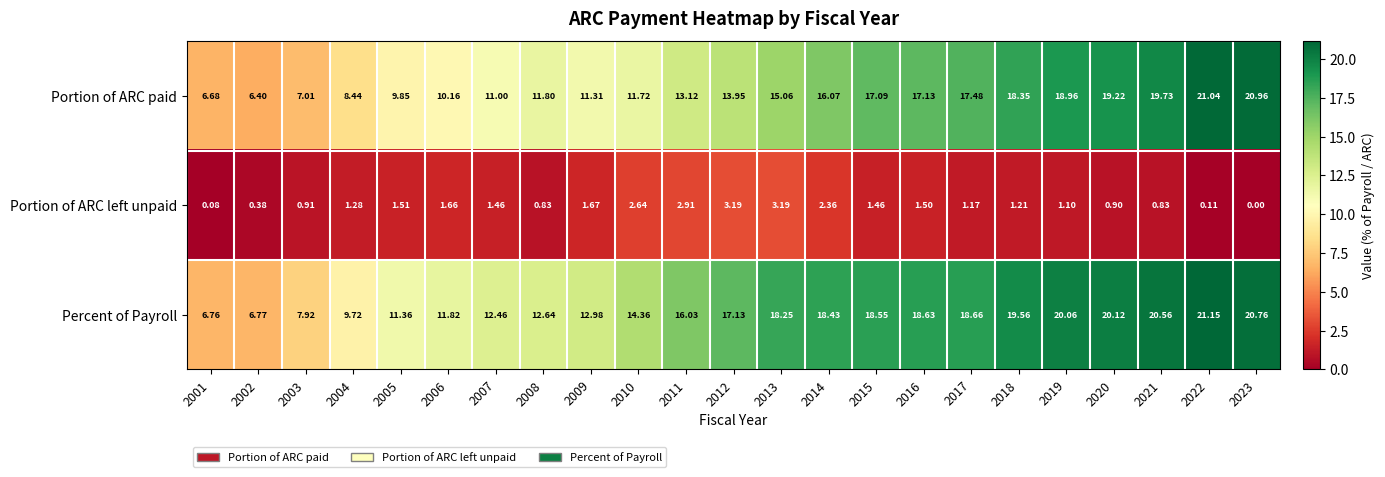

Is the value of Portion of ARC paid at 2007 greater than the value of Percent of Payroll at 2017?

No